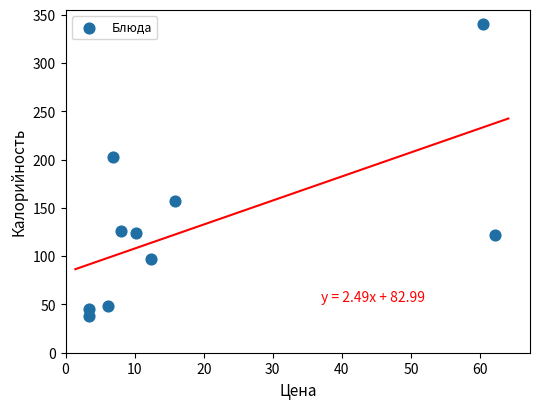

What is the average Y value?

130